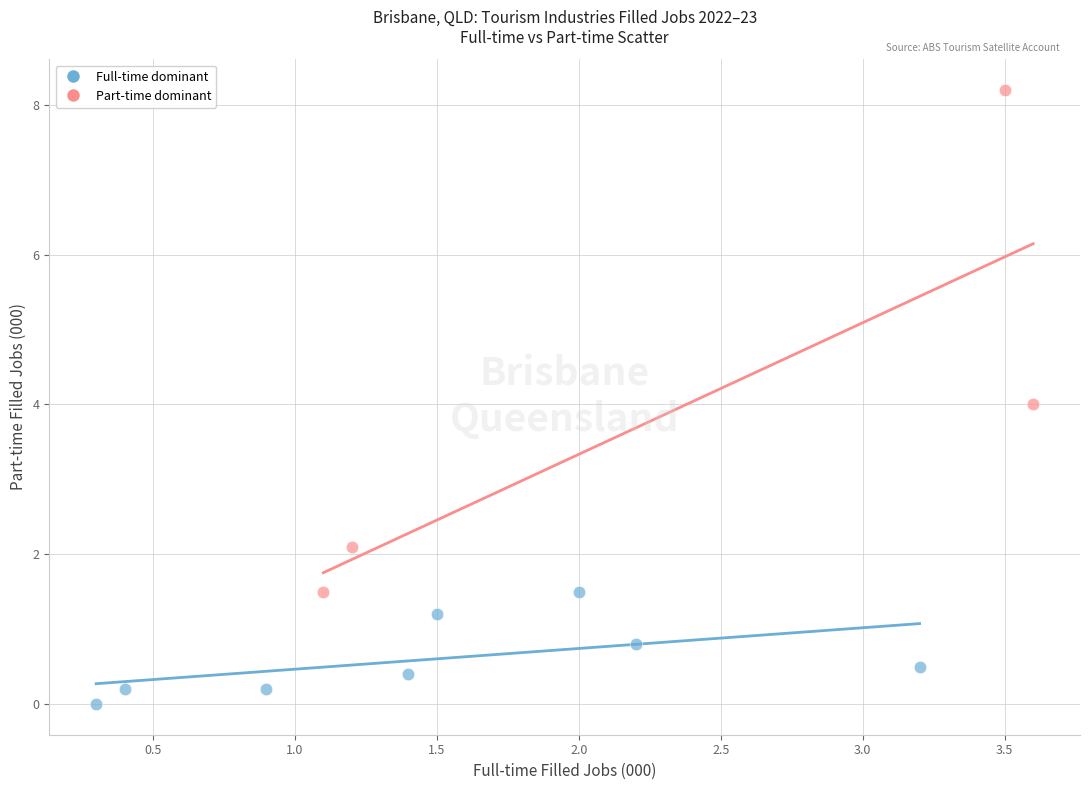

Which series contains the lowest Y value?

Full-time dominant